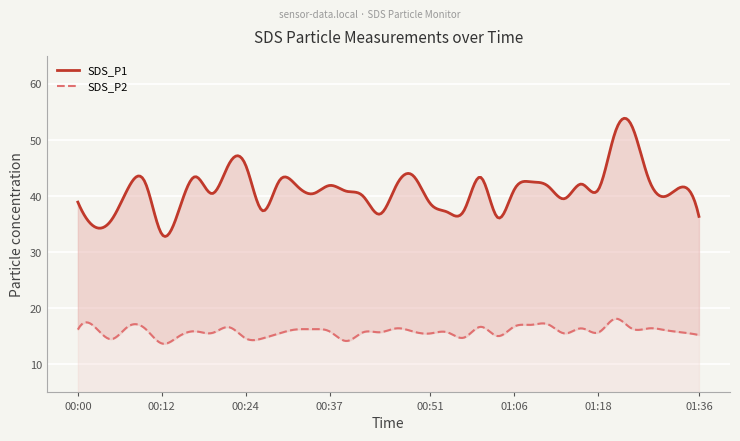

True or false: SDS_P2 and SDS_P1 cross at least once.

False